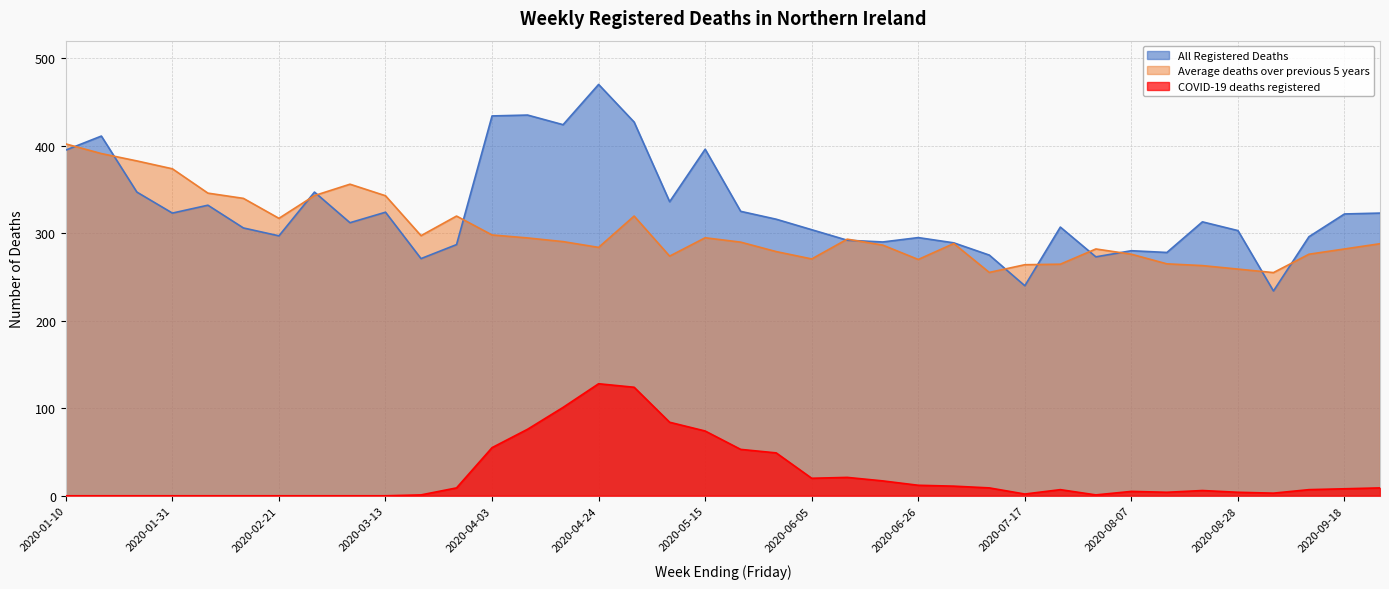

Which series has the widest spread of values?

All Registered Deaths